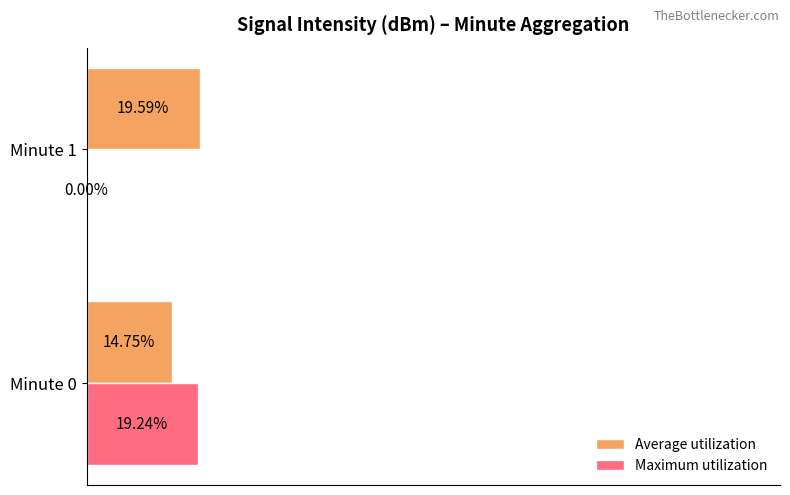

Which series changed the most between Minute 0 and Minute 1?

Maximum utilization